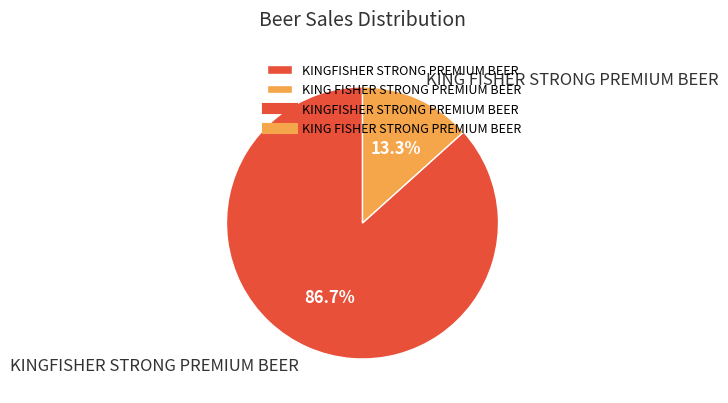

What portion of the pie excludes KINGFISHER STRONG PREMIUM BEER?

13.3%